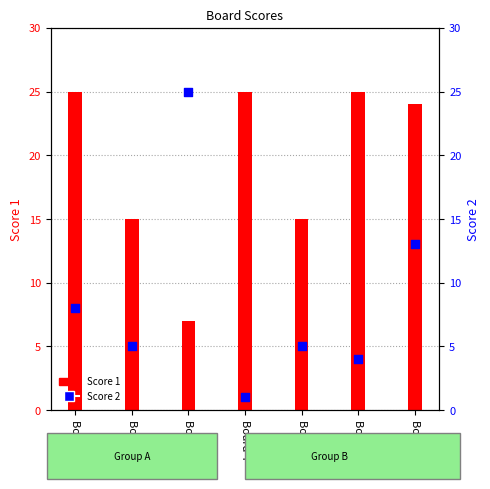

At which category is the sum across all series the highest?

Board 7